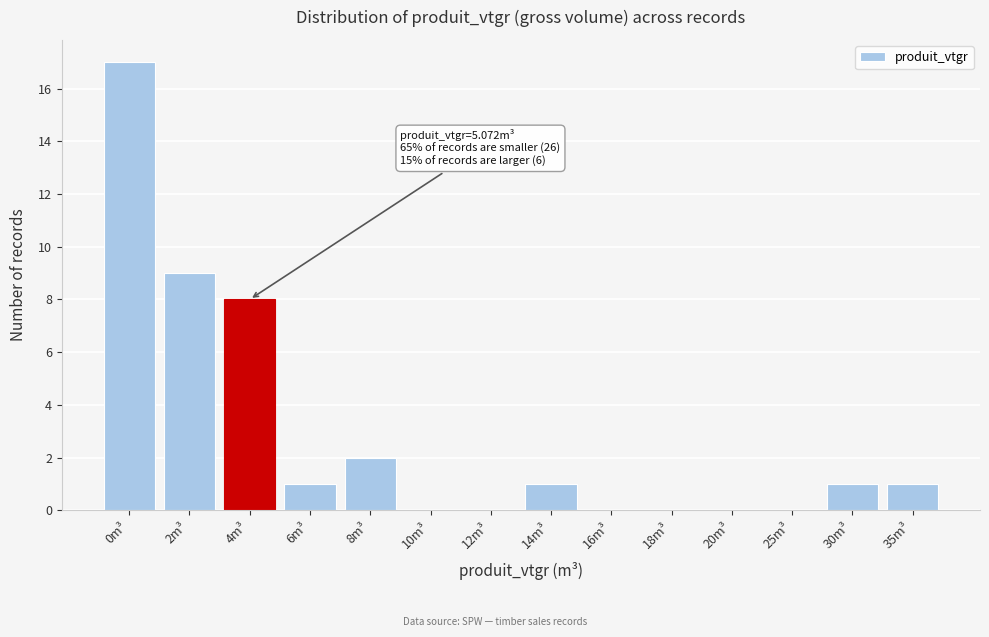

Reading left to right, extract all data points from this chart.

0m³=17	2m³=9	4m³=8	6m³=1	8m³=2	10m³=0	12m³=0	14m³=1	16m³=0	18m³=0	20m³=0	25m³=0	30m³=1	35m³=1